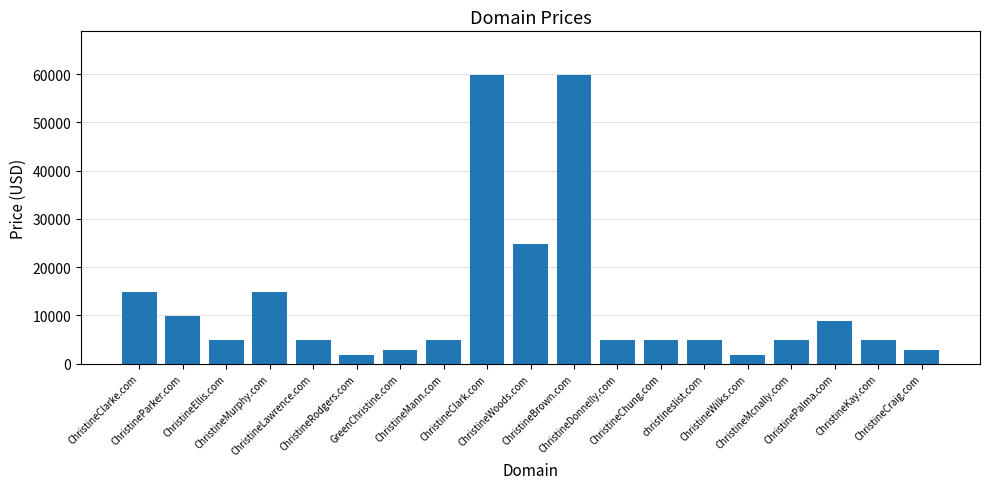

What is the label of the 11th bar from the left?

ChristineBrown.com